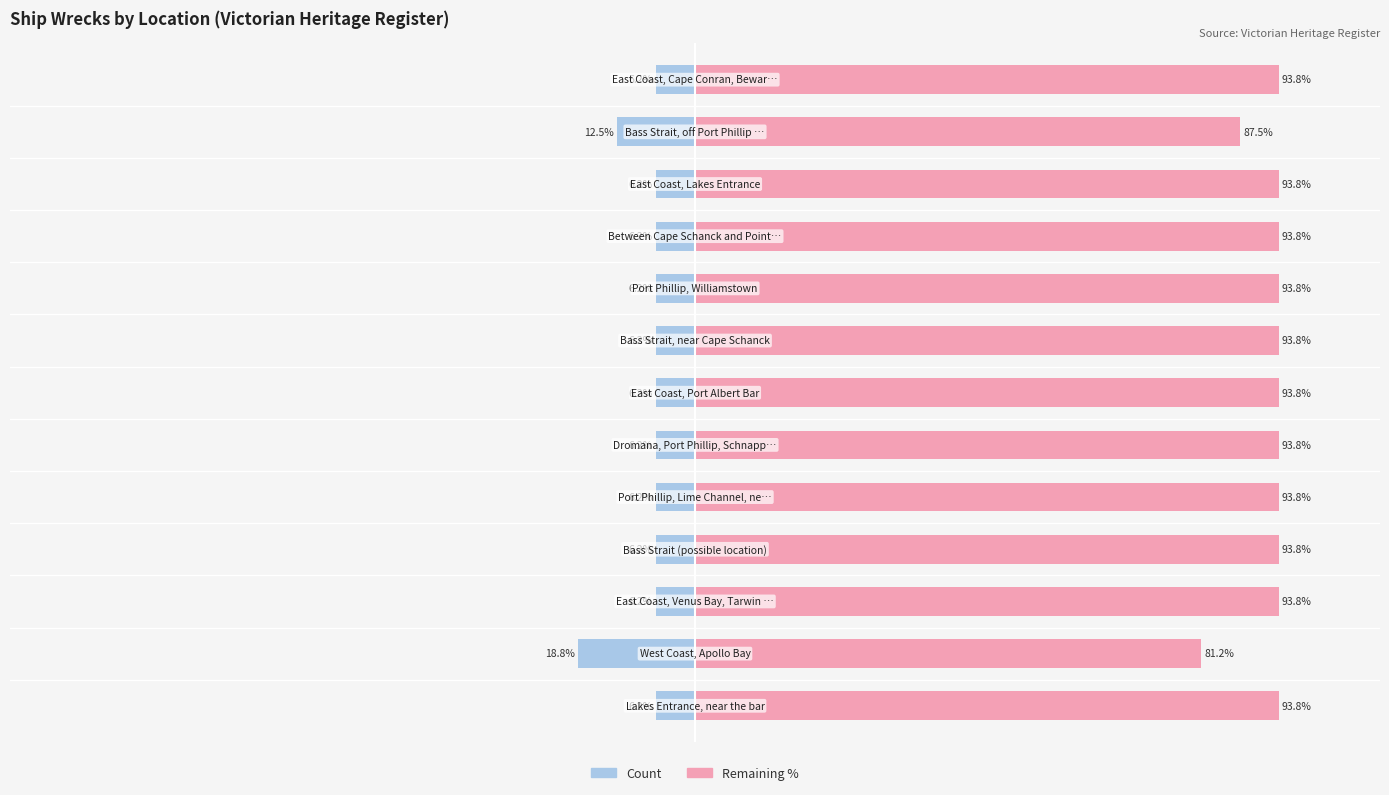

Reading right to left, extract all data points from this chart.

Count (left): 12=-6.2	11=-12.5	10=-6.2	9=-6.2	8=-6.2	7=-6.2	6=-6.2	5=-6.2	4=-6.2	3=-6.2	2=-6.2	1=-18.8	0=-6.2
Remaining (right): 12=93.8	11=87.5	10=93.8	9=93.8	8=93.8	7=93.8	6=93.8	5=93.8	4=93.8	3=93.8	2=93.8	1=81.2	0=93.8